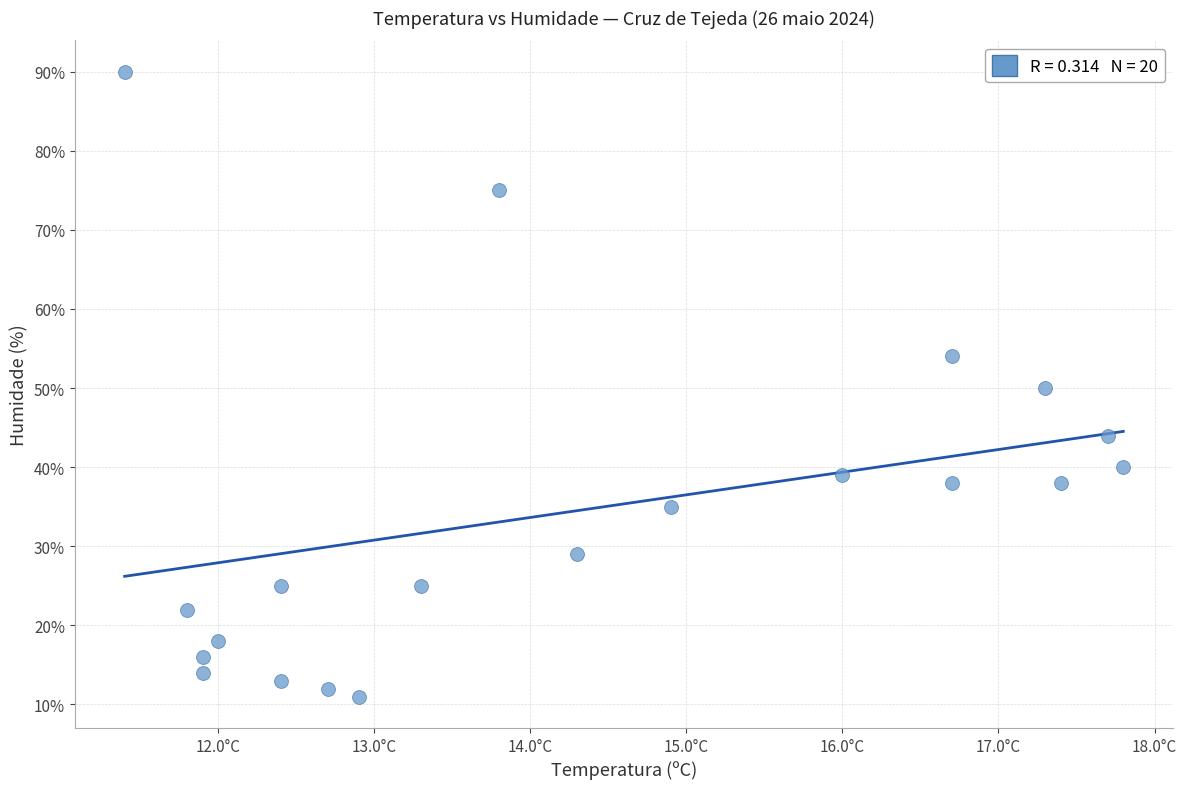

What is the range of Y values (max minus min)?

79